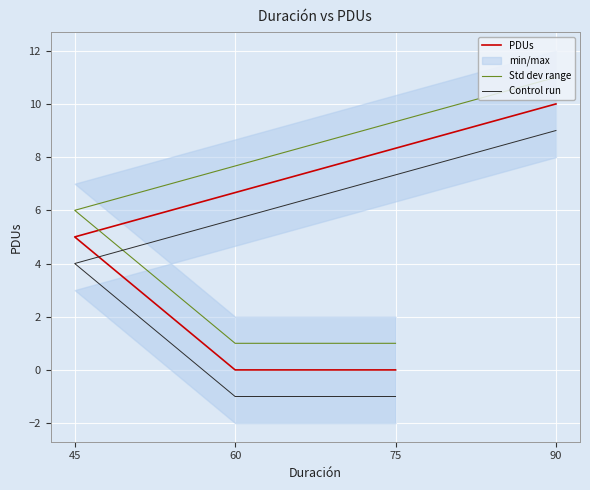

Which category has the lowest value in the PDUs series?

75